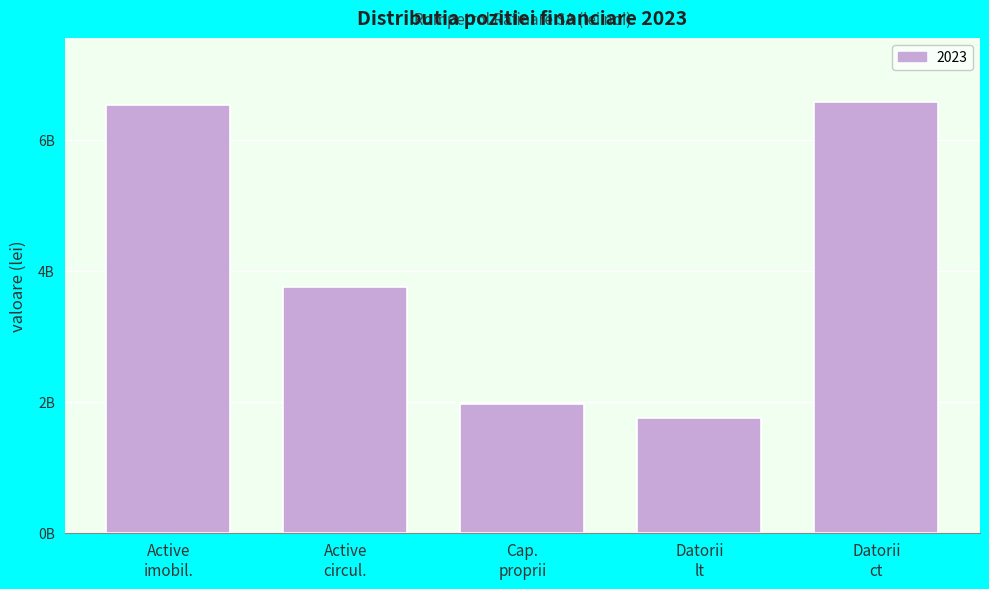

Does the chart contain any negative values?

No